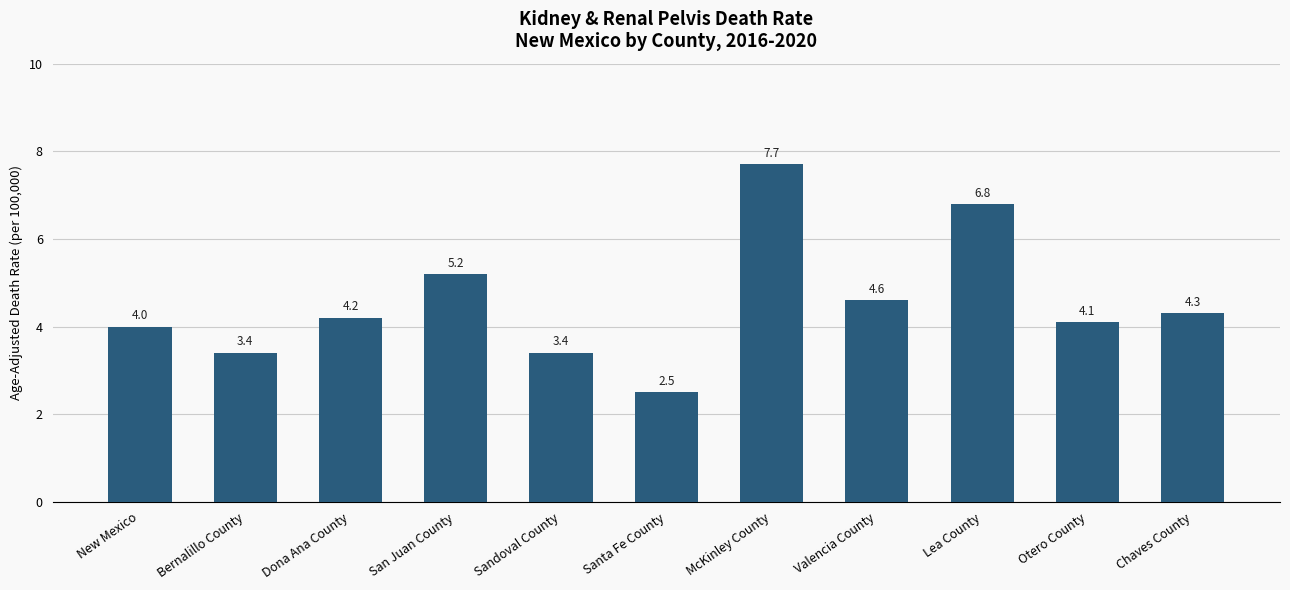

What is the sum of the values at Chaves County and McKinley County?

12.0